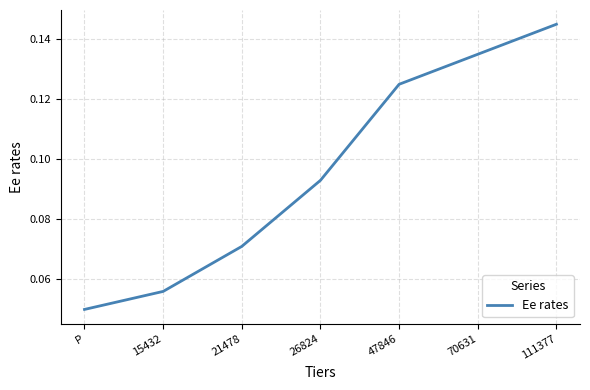

Does the chart have visible grid lines?

Yes